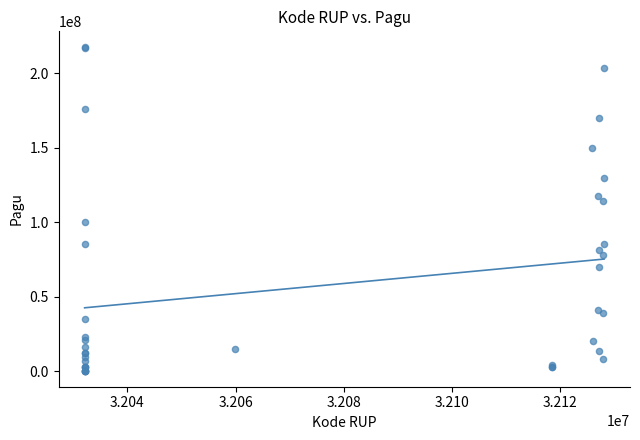

What Y value in the scatter plot is closest to 108830000?

114296000